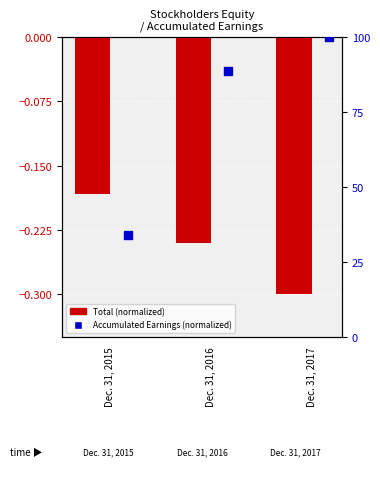

What is the total value across all series at Dec. 31, 2017?

99.7